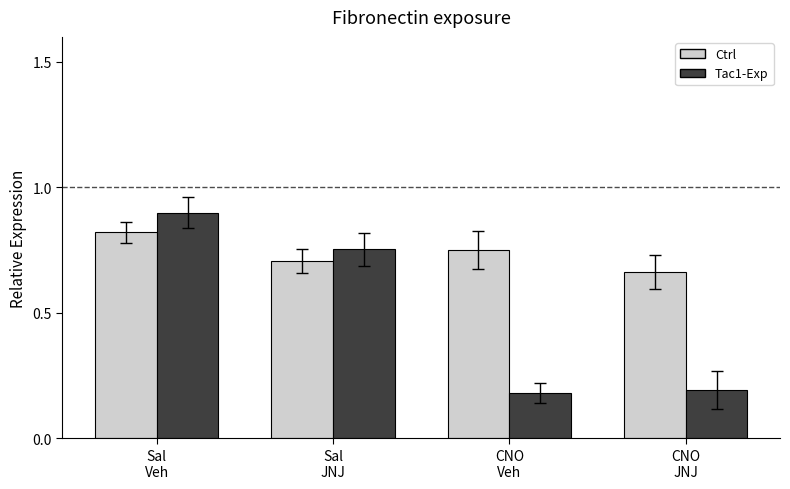

Which series has the largest total across all categories?

Ctrl